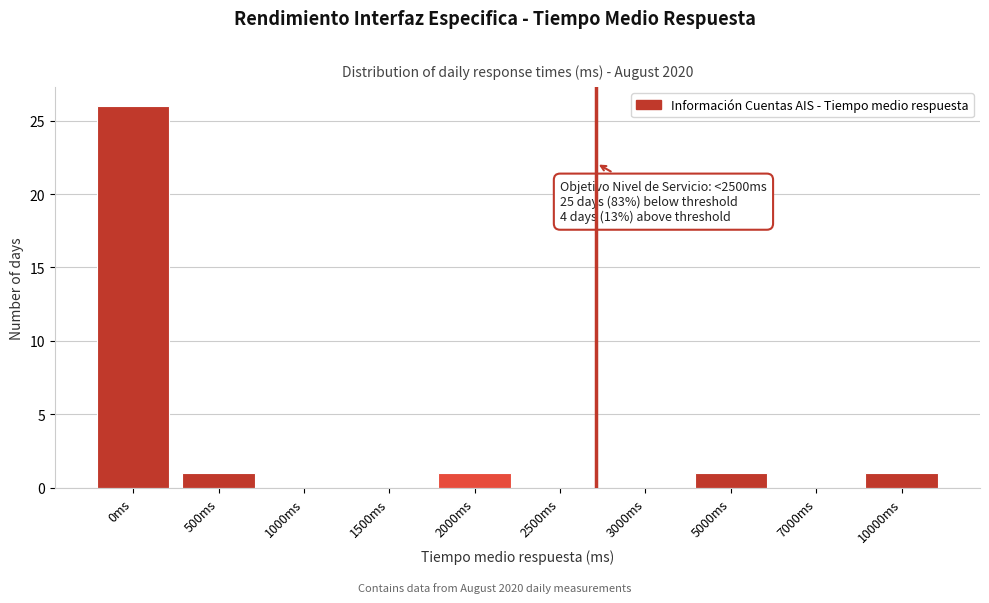

Reading left to right, extract all data points from this chart.

0ms=26	500ms=1	1000ms=0	1500ms=0	2000ms=1	2500ms=0	3000ms=0	5000ms=1	7000ms=0	10000ms=1